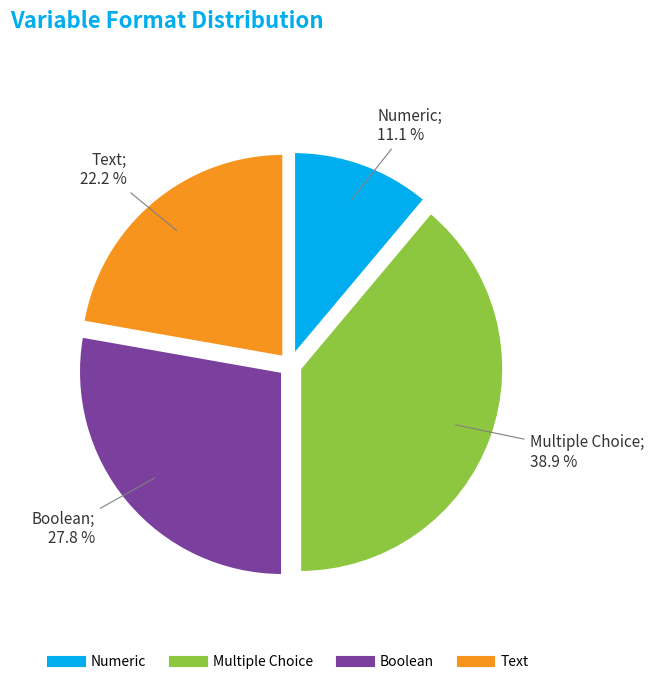

Is there any slice that represents more than half of the pie?

No